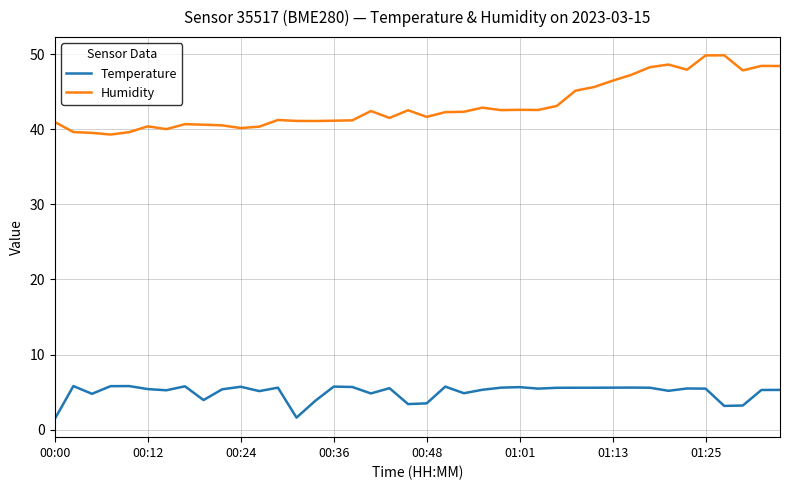

What is the difference between the second highest and minimum values in the Humidity series?

10.5